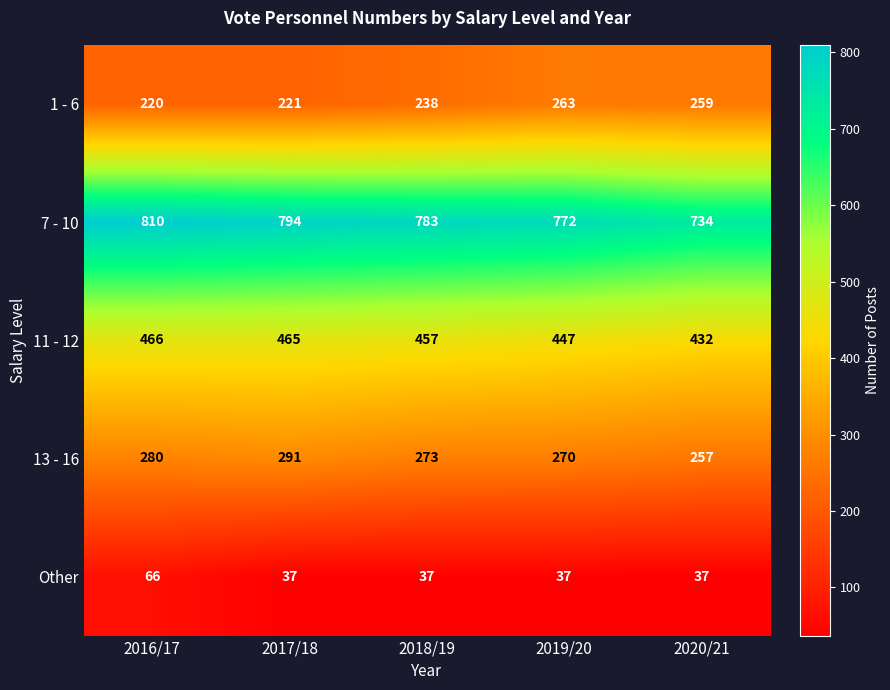

Where does the 11 - 12 series first go above 457?

2016/17